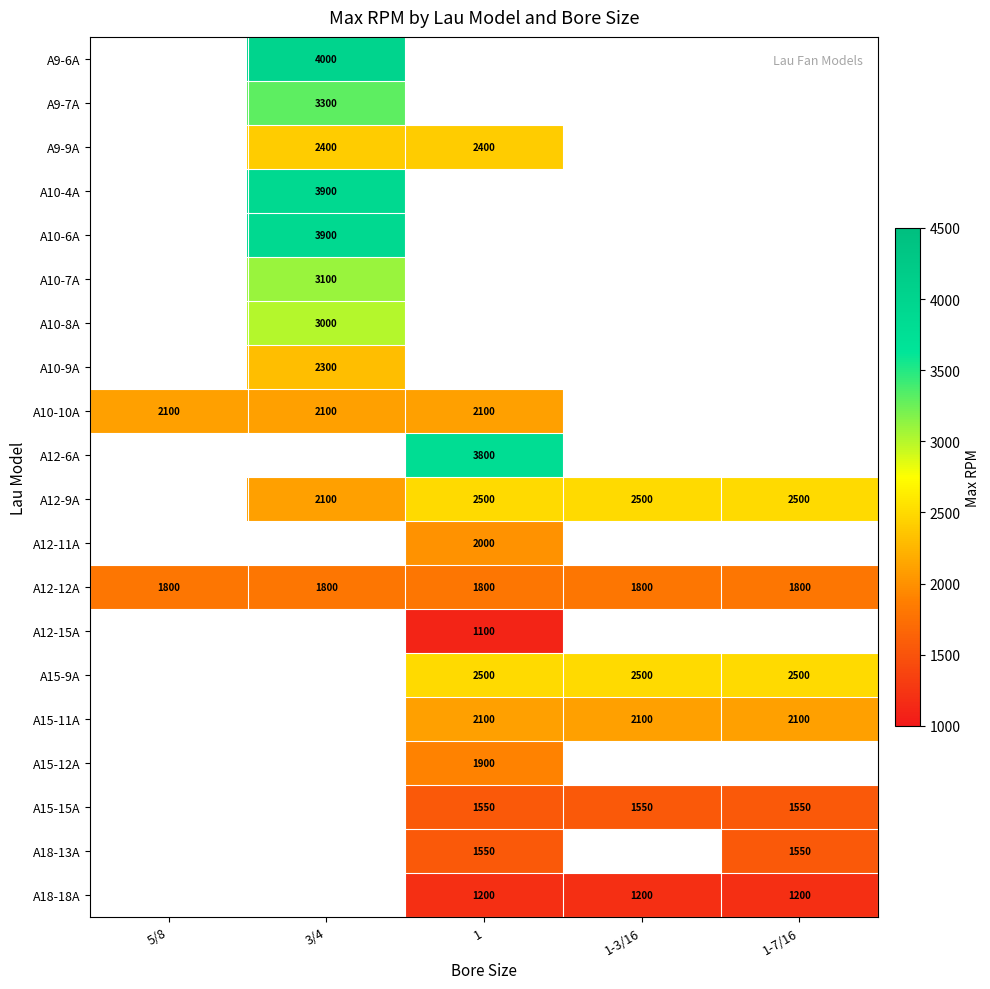

Is it true that A12-6A equals 3800 at 1?

True